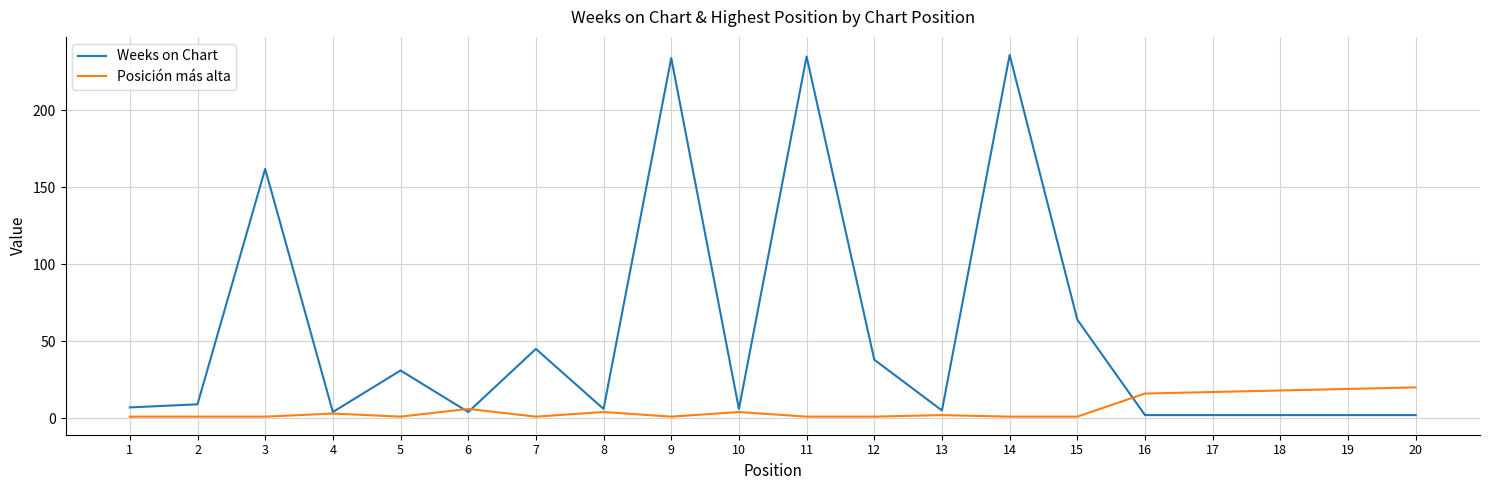

Which series has the widest spread of values?

Weeks on Chart